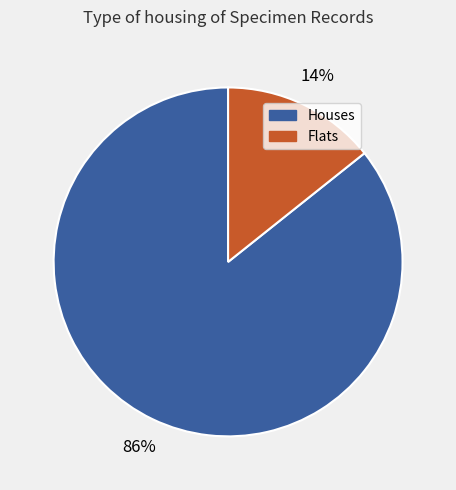

Does any single category account for the majority?

Yes